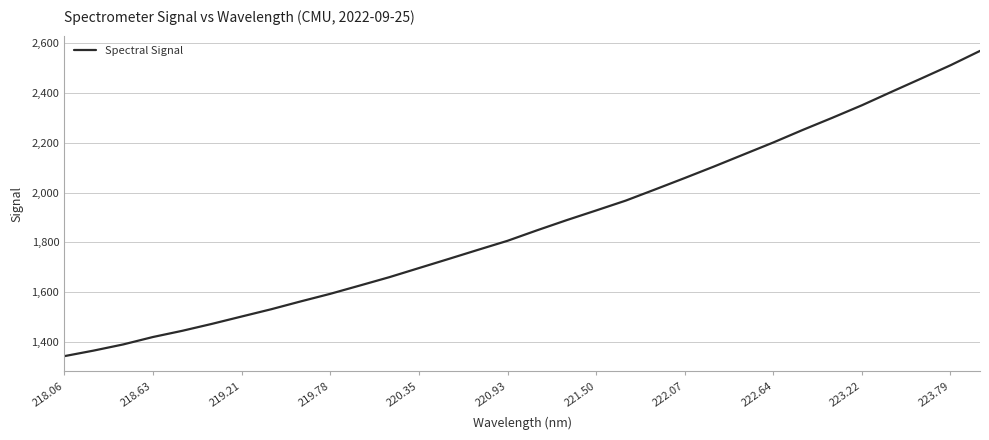

What is the difference between the maximum and minimum values?

1227.9